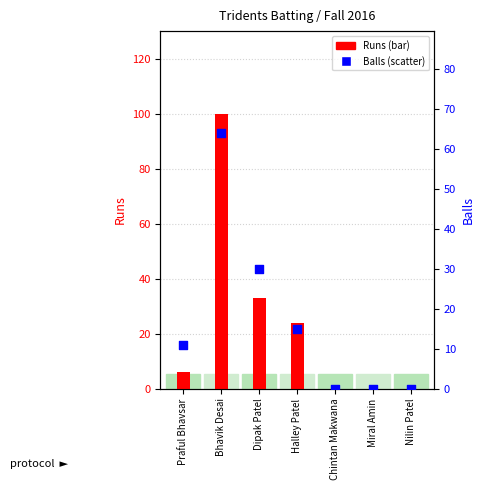

Which series has the largest Y range (max minus min)?

Runs